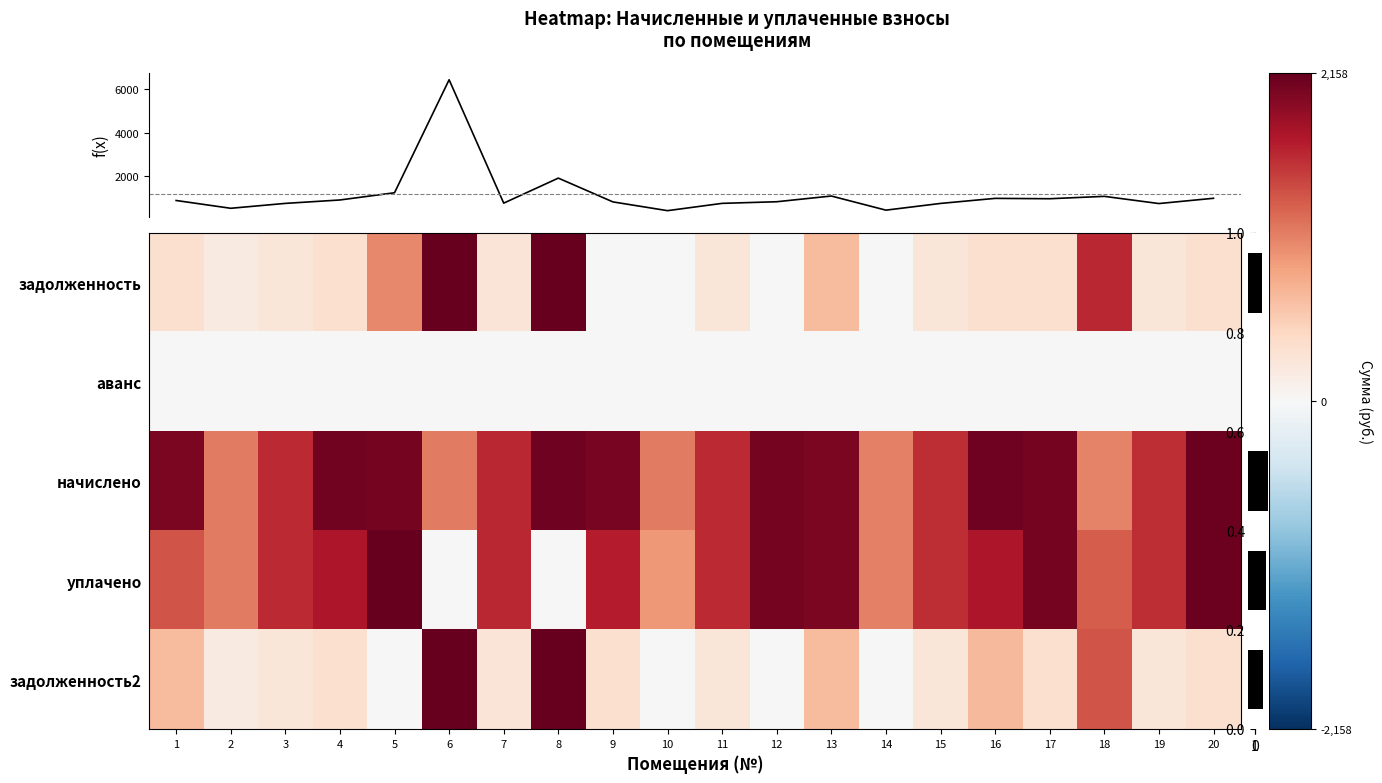

Which series has the largest range (max minus min)?

задолженность2 (col_7)